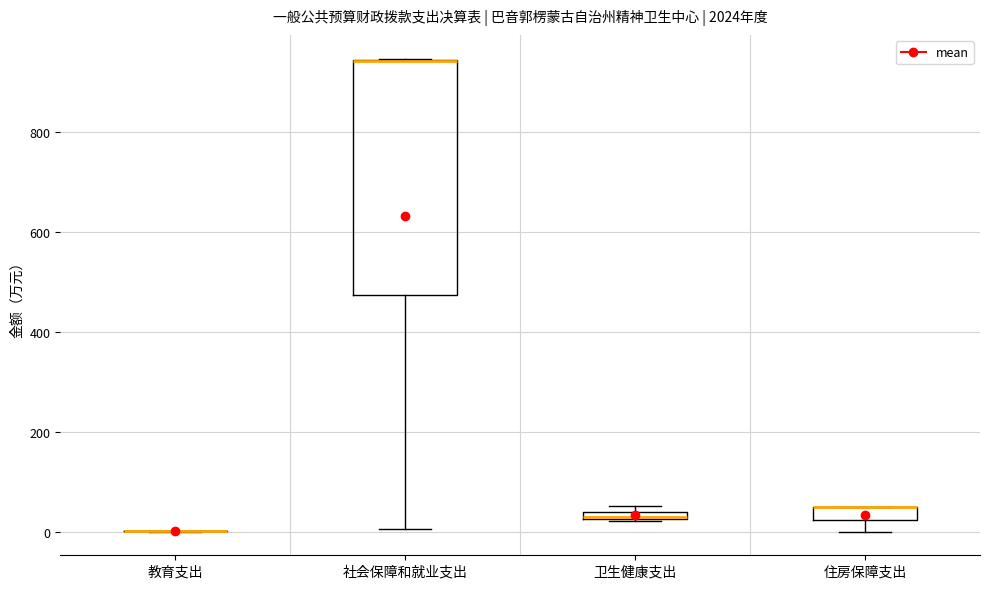

Where is the upper edge of the box for 住房保障支出 on the y-axis? The values are not printed on the chart, so give them approximately, as read against the axis.

40